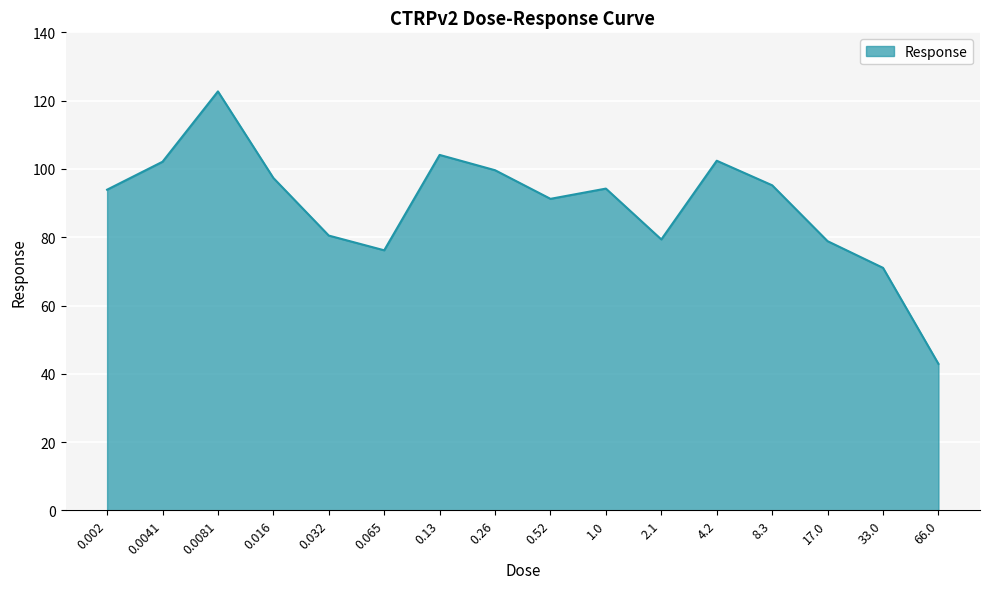

Between 0.065 and 66.0, which is larger?

0.065